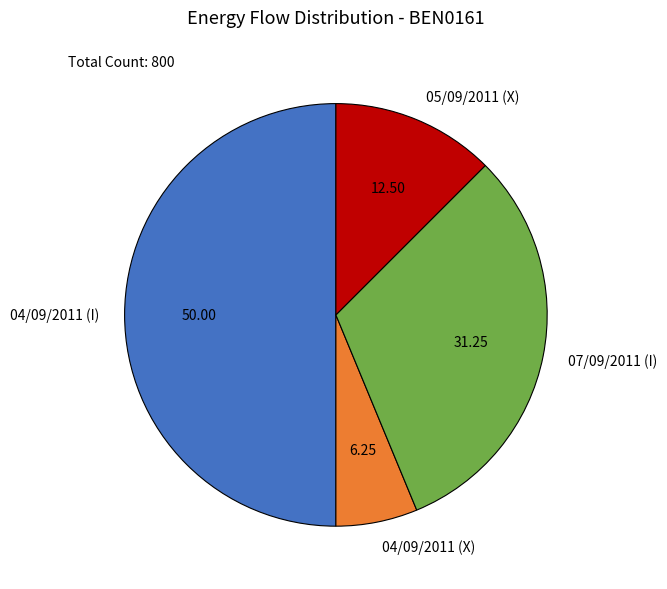

True or false: 04/09/2011 (I) accounts for 50% of the total.

True